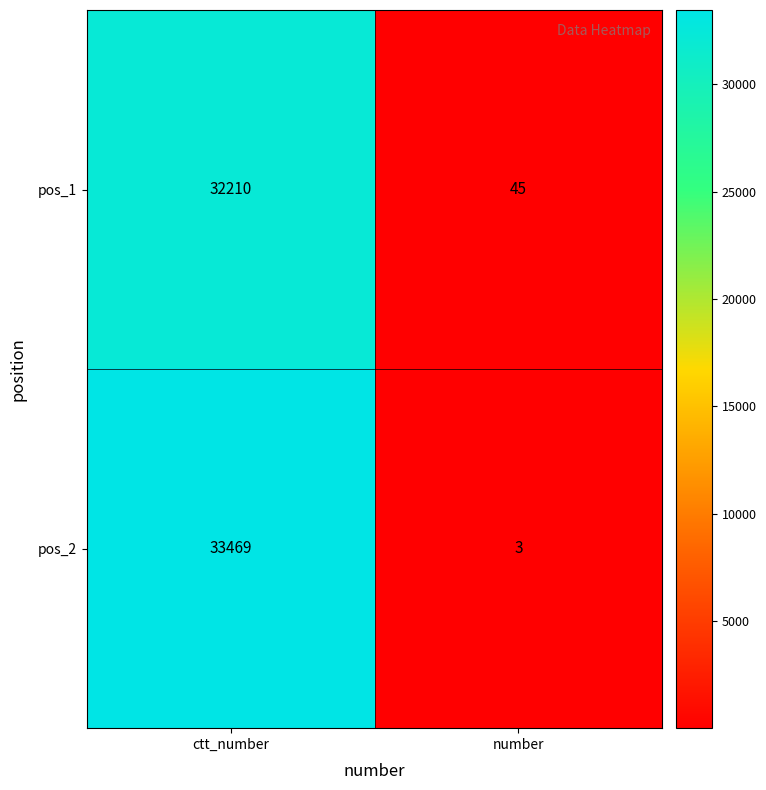

At how many categories does at least one series exceed 15337?

1